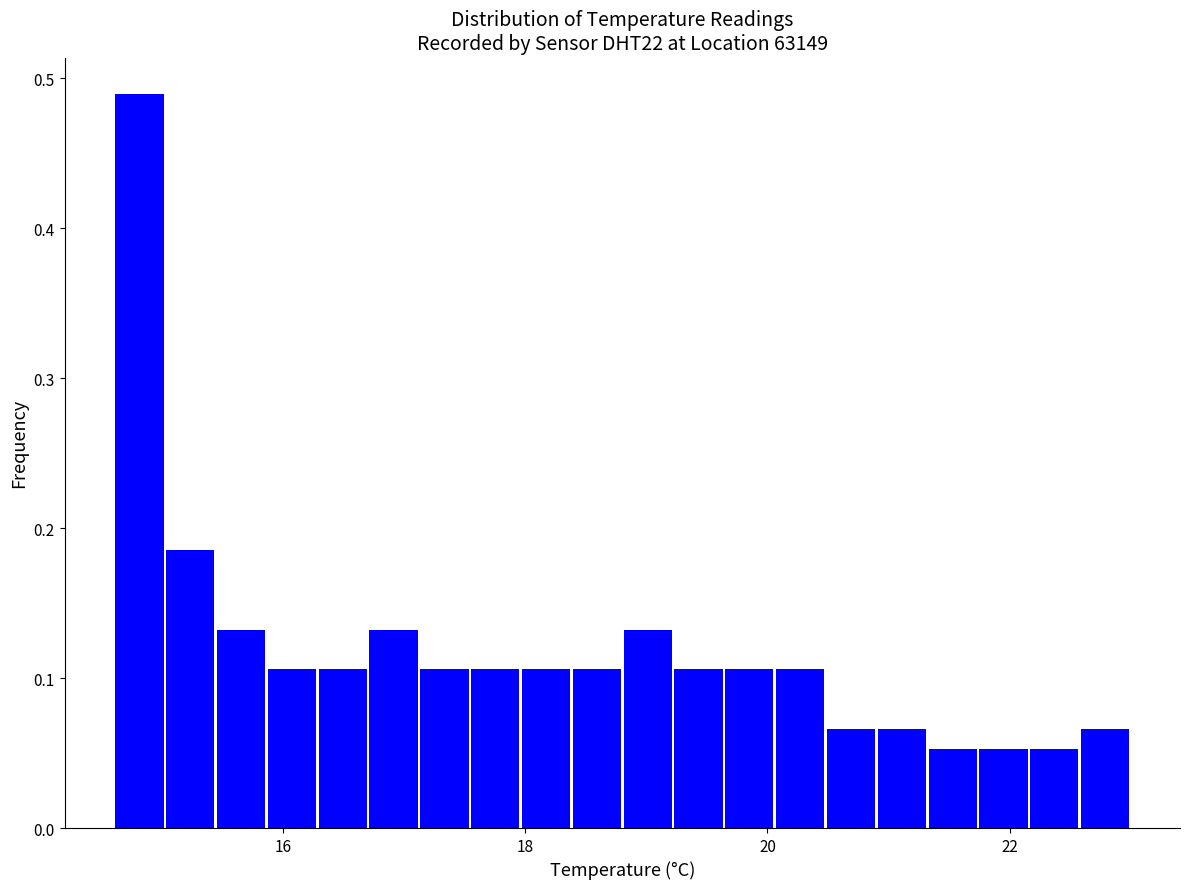

Around what value on the x-axis is the tallest bar? Give the approximate position of its centre, as read against the axis.

14.8